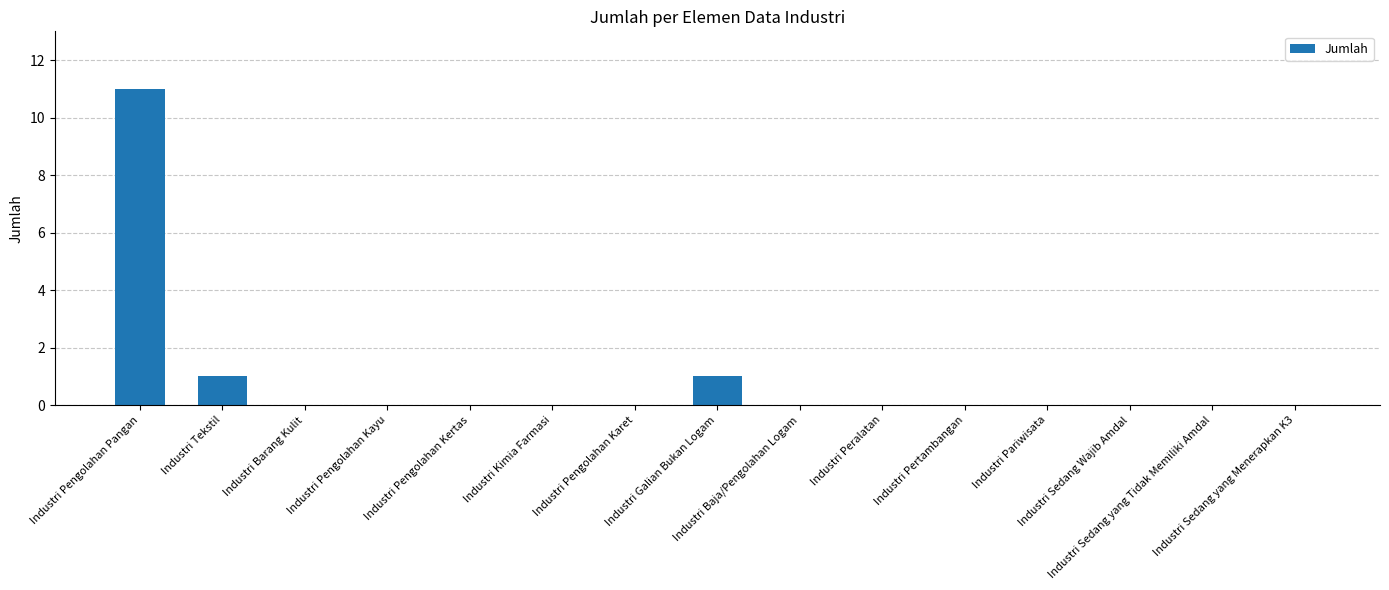

Is it true that the value at Industri Pariwisata is -6?

False